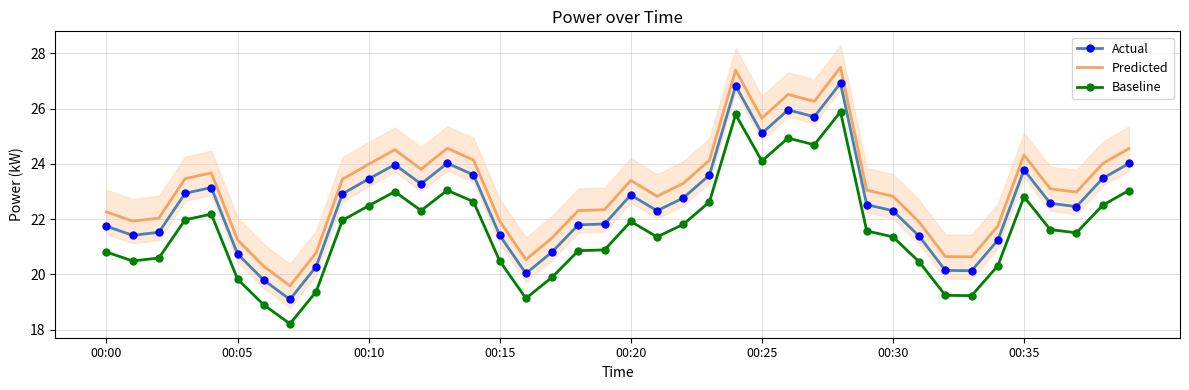

In Actual, how many points are higher than both neighbors (excluding endpoints)?

8